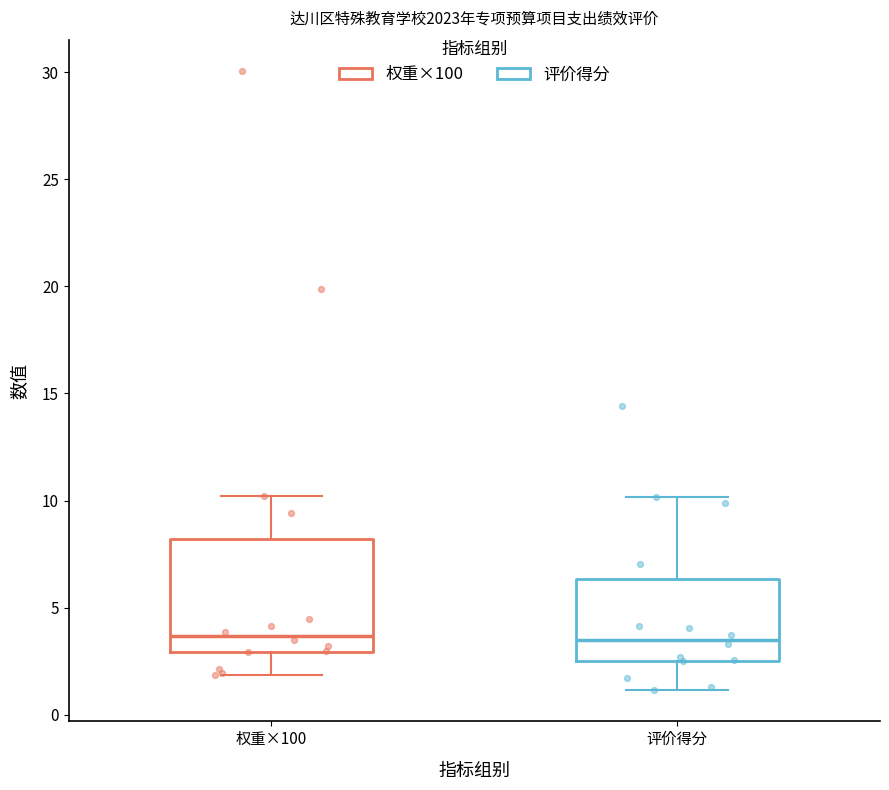

Reading left to right, transcribe this box plot: for each box, give where its median line is, the range the box spans, and where its two whiskers end, as read against the y-axis. The values are not printed on the chart, so give them approximately, as read against the axis.

权重×100: median 3.5, box 3.0 to 8.0, whiskers 2.0 to 10.0
评价得分: median 3.5, box 2.5 to 6.5, whiskers 1.0 to 10.0